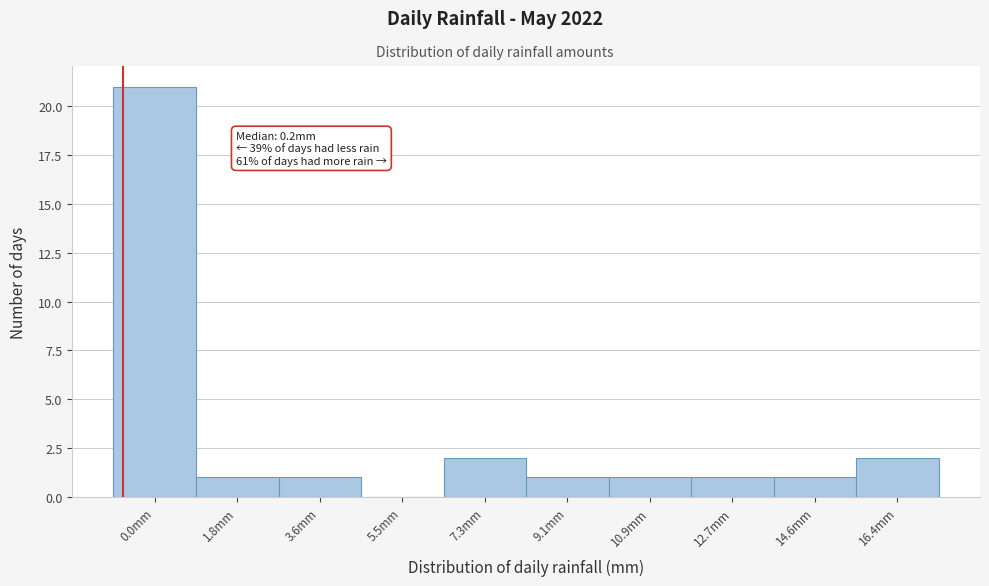

Reading left to right, extract all data points from this chart.

0.0mm=21	1.8mm=1	3.6mm=1	5.5mm=0	7.3mm=2	9.1mm=1	10.9mm=1	12.7mm=1	14.6mm=1	16.4mm=2